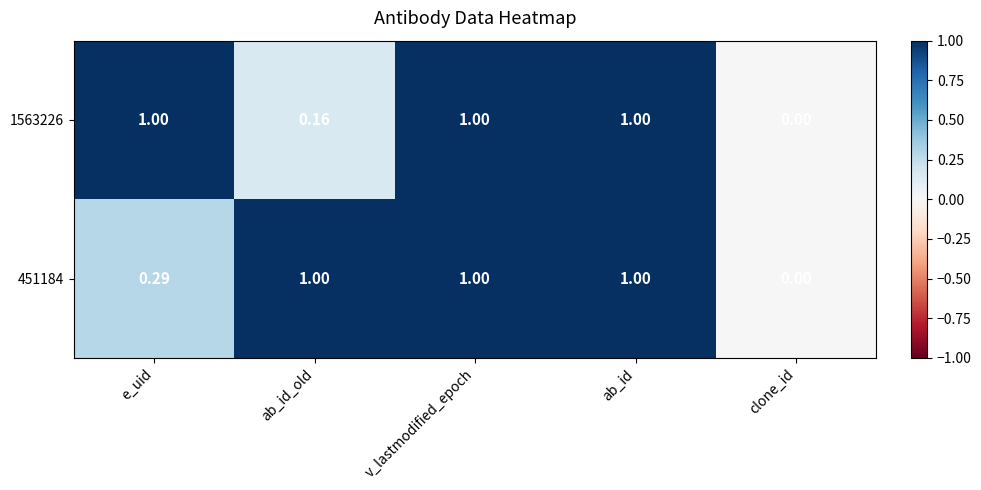

Which category has the lowest value in the 451184 series?

clone_id